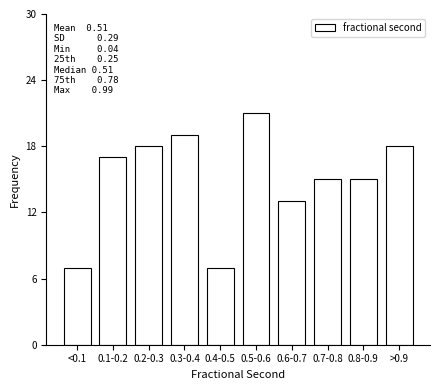

Reading left to right, extract all data points from this chart.

<0.1=7	0.1-0.2=17	0.2-0.3=18	0.3-0.4=19	0.4-0.5=7	0.5-0.6=21	0.6-0.7=13	0.7-0.8=15	0.8-0.9=15	>0.9=18